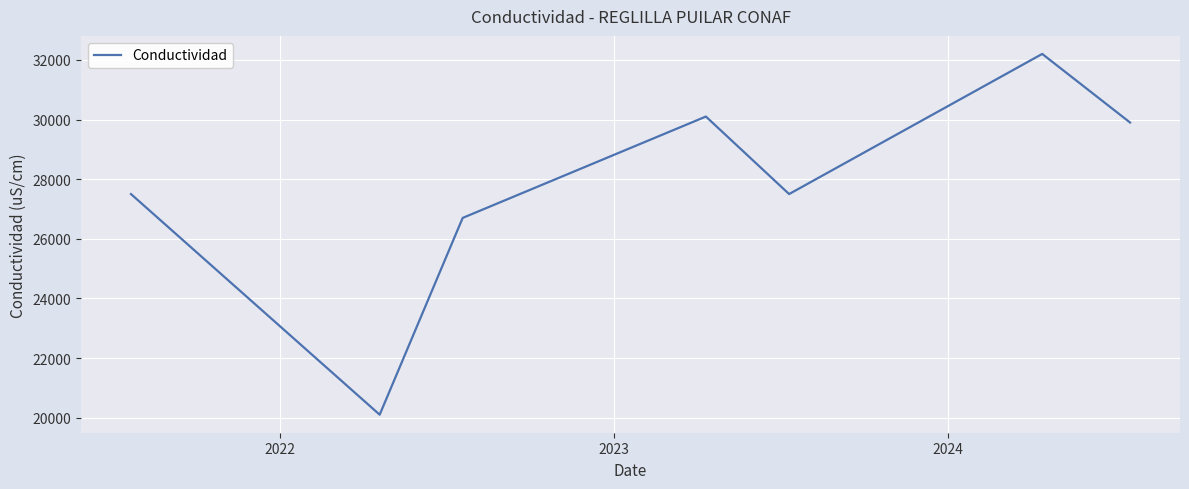

How many values are below 27500?

2